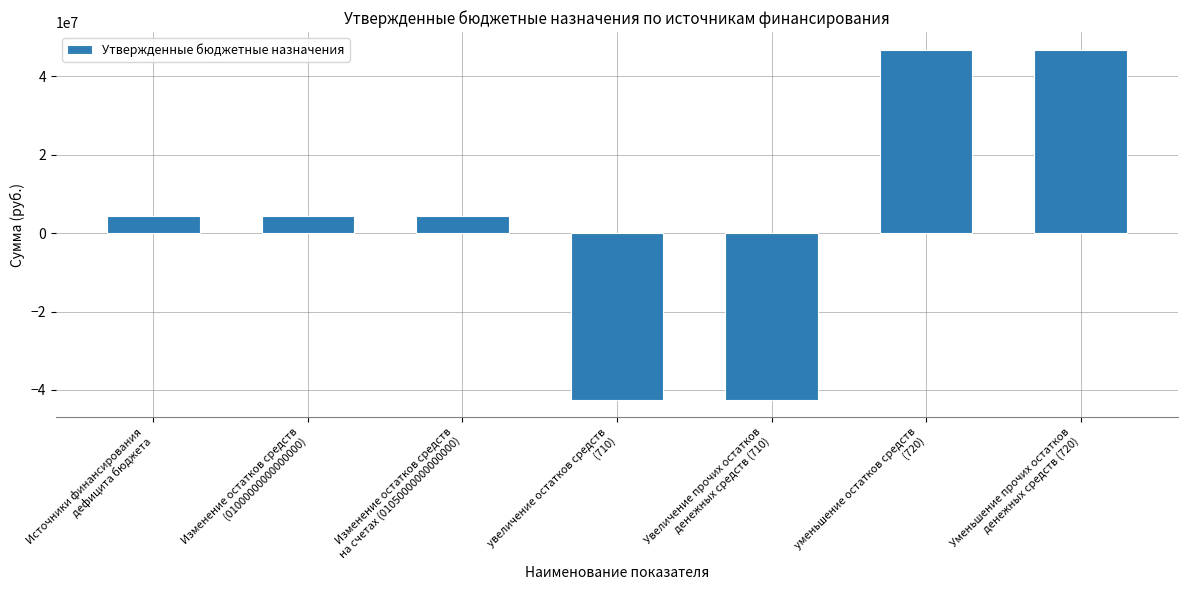

Reading left to right, list all the values displayed in this chart.

Источники финансирования
дефицита бюджета=4322682.0	Изменение остатков средств
(01000000000000000)=4322682.0	Изменение остатков средств
на счетах (01050000000000000)=4322682.0	увеличение остатков средств
(710)=-42494000.0	Увеличение прочих остатков
денежных средств (710)=-42494000.0	уменьшение остатков средств
(720)=46816682.0	Уменьшение прочих остатков
денежных средств (720)=46816682.0